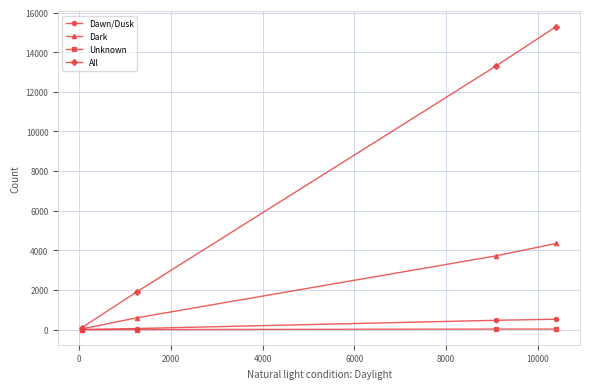

How many lines are shown in the chart?

4